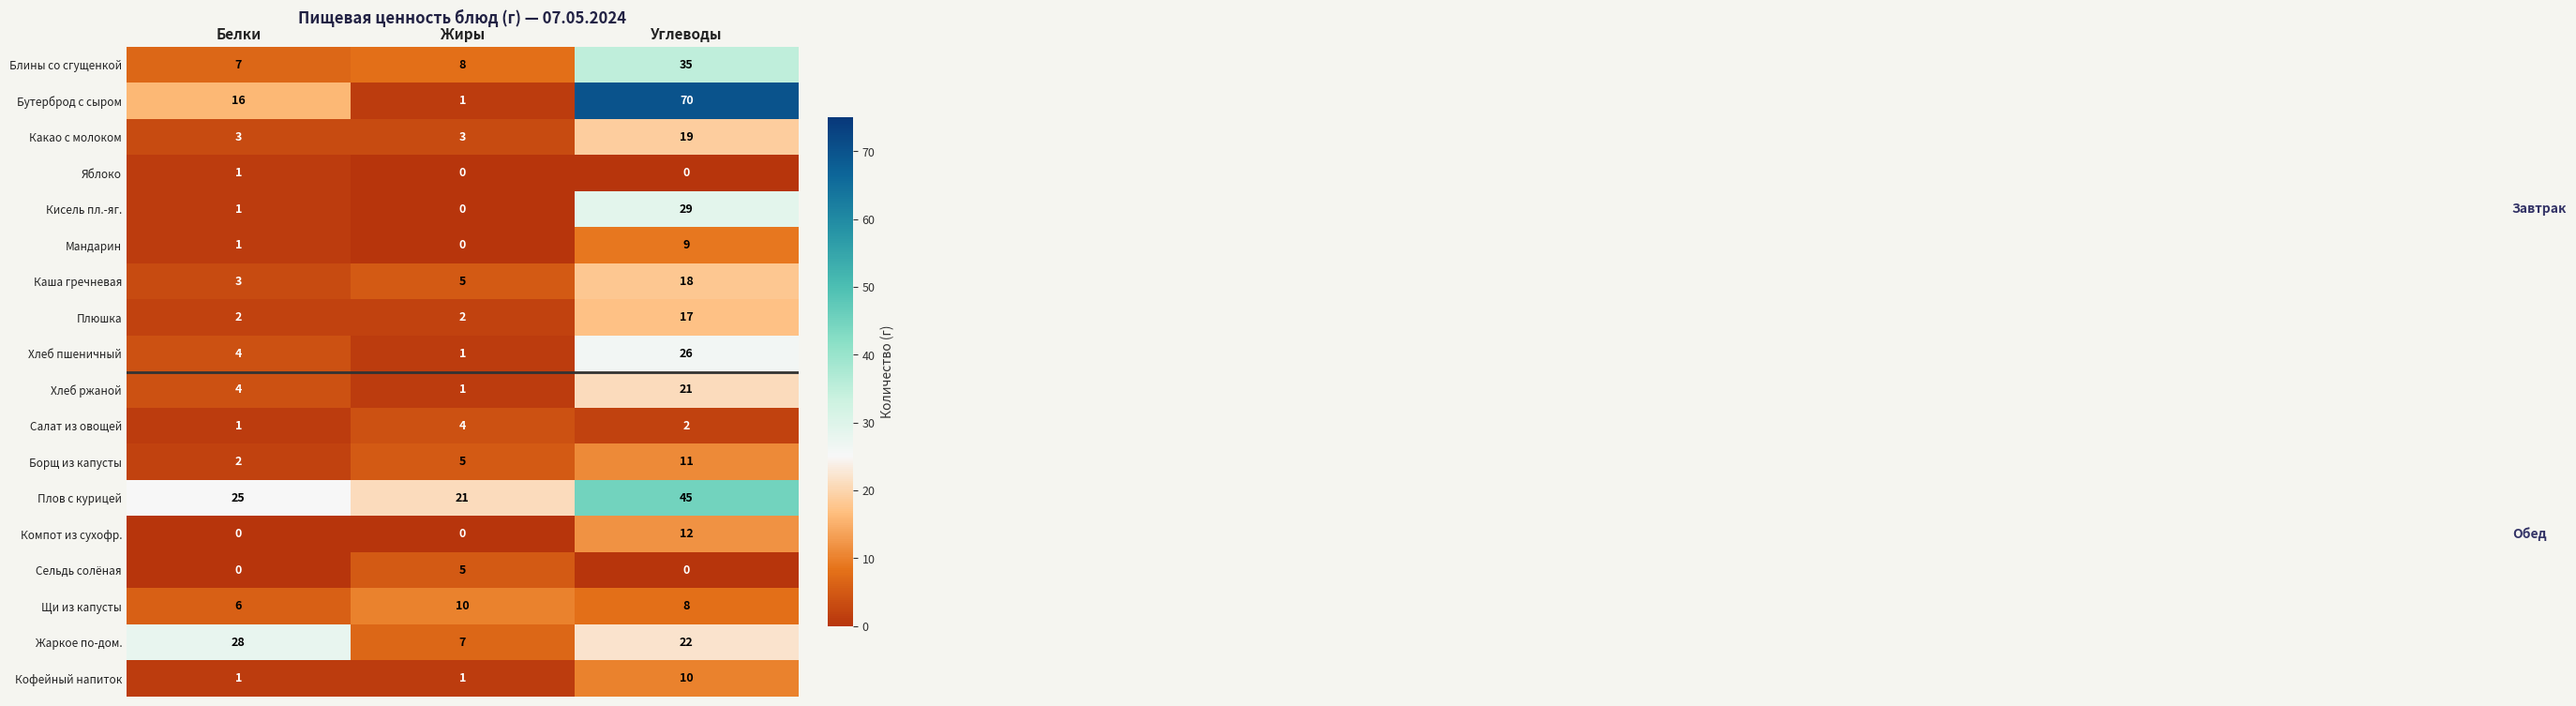

The value of Какао с молоком at Углеводы is 19. True or false?

True